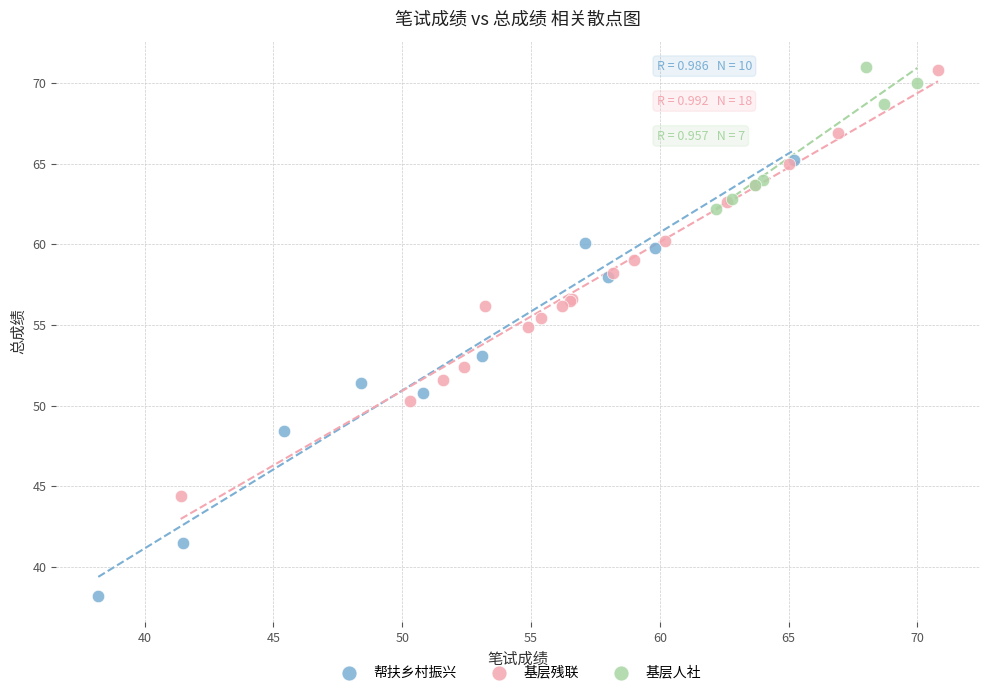

Which series has the widest spread of Y values?

帮扶乡村振兴